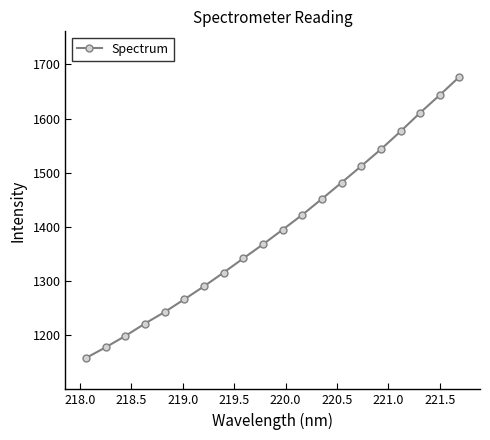

What is the difference between the second highest and second lowest values?

465.6